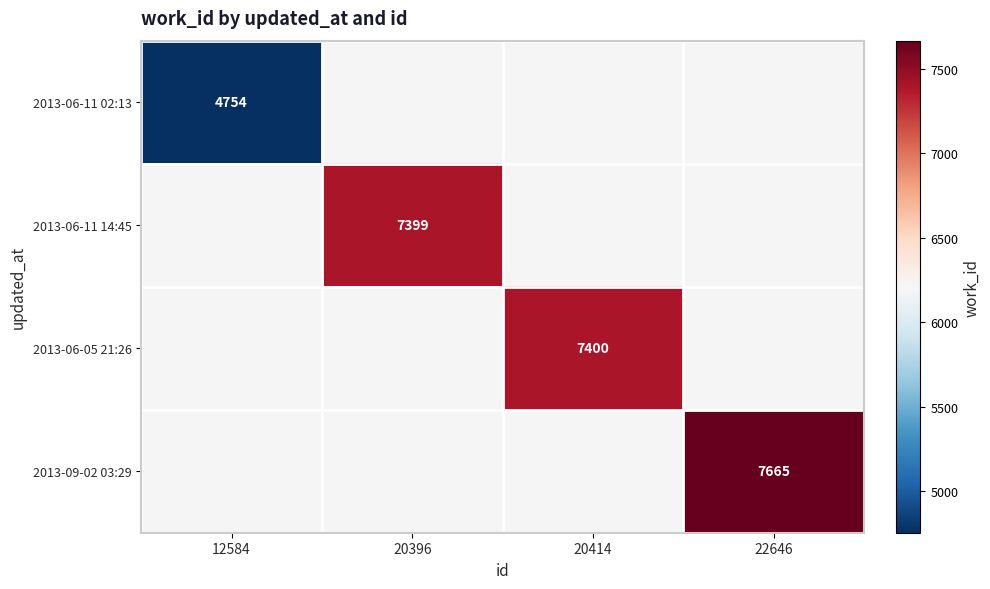

The 2013-06-05 21:26 series shows 10594 at 20414. True or false?

False